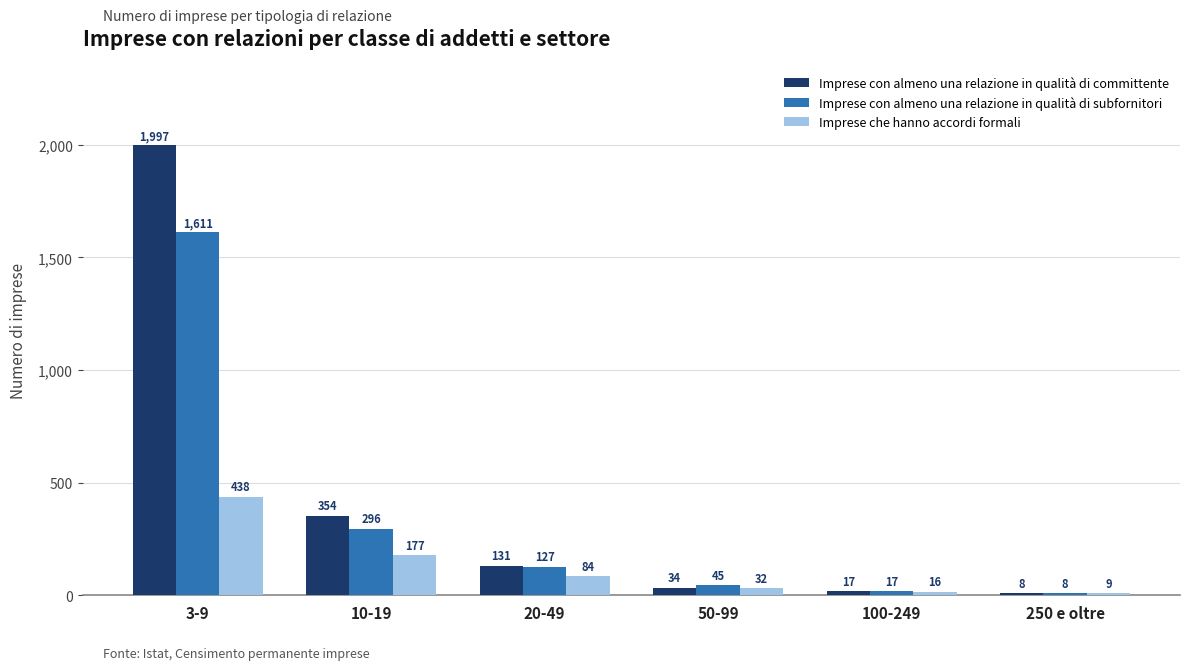

What position from the left is 20-49?

3